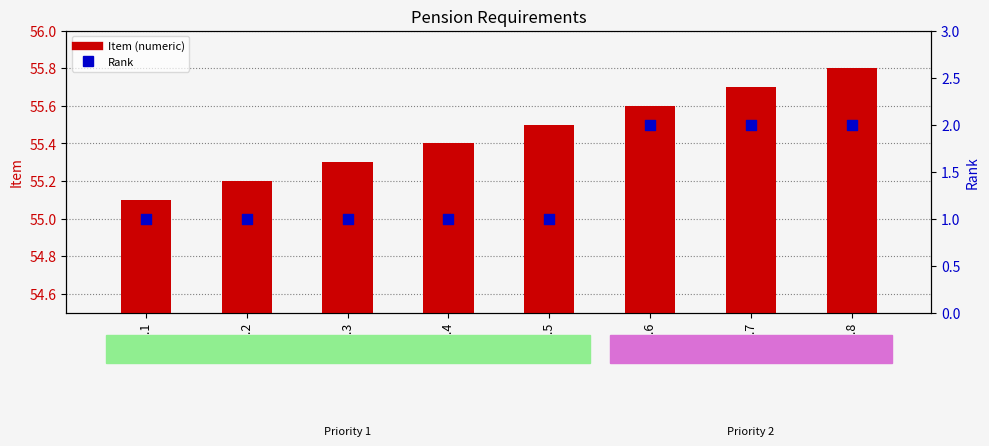

At how many categories does at least one series exceed 16?

8